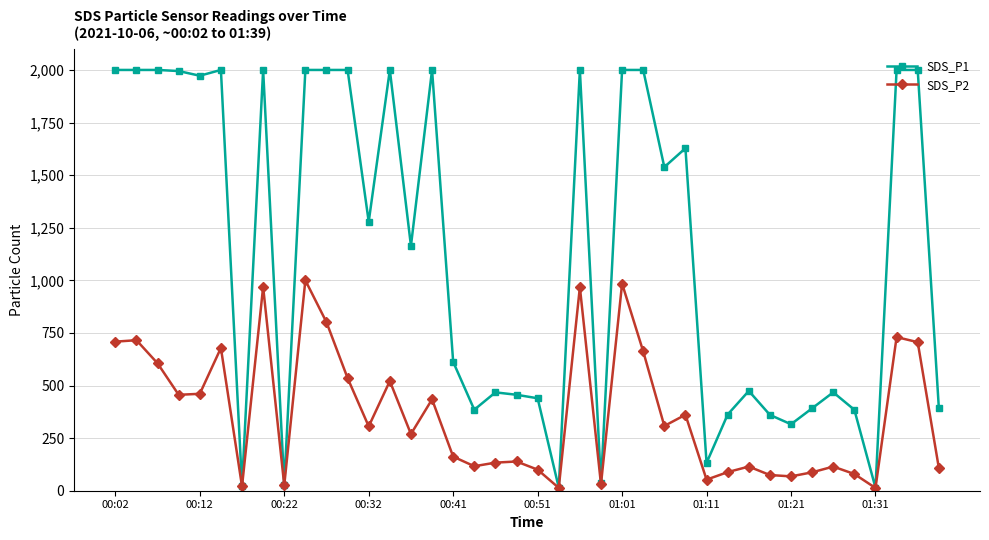

At how many categories does at least one series exceed 893?

21